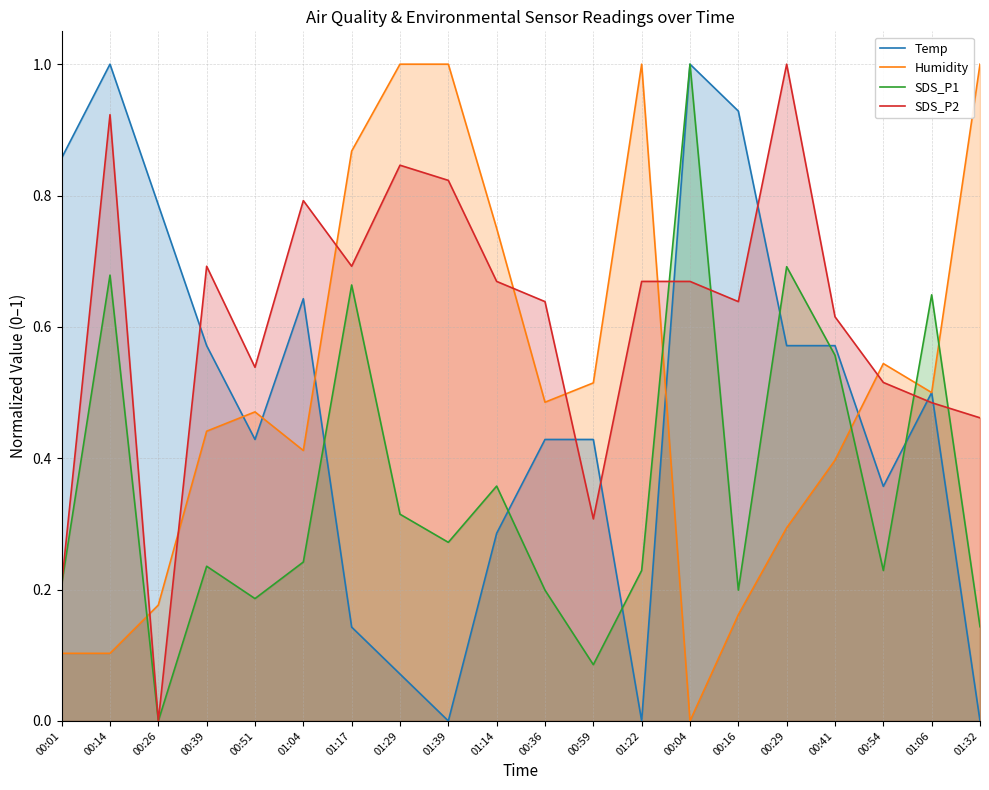

What is the label of the 14th point from the left?

00:04